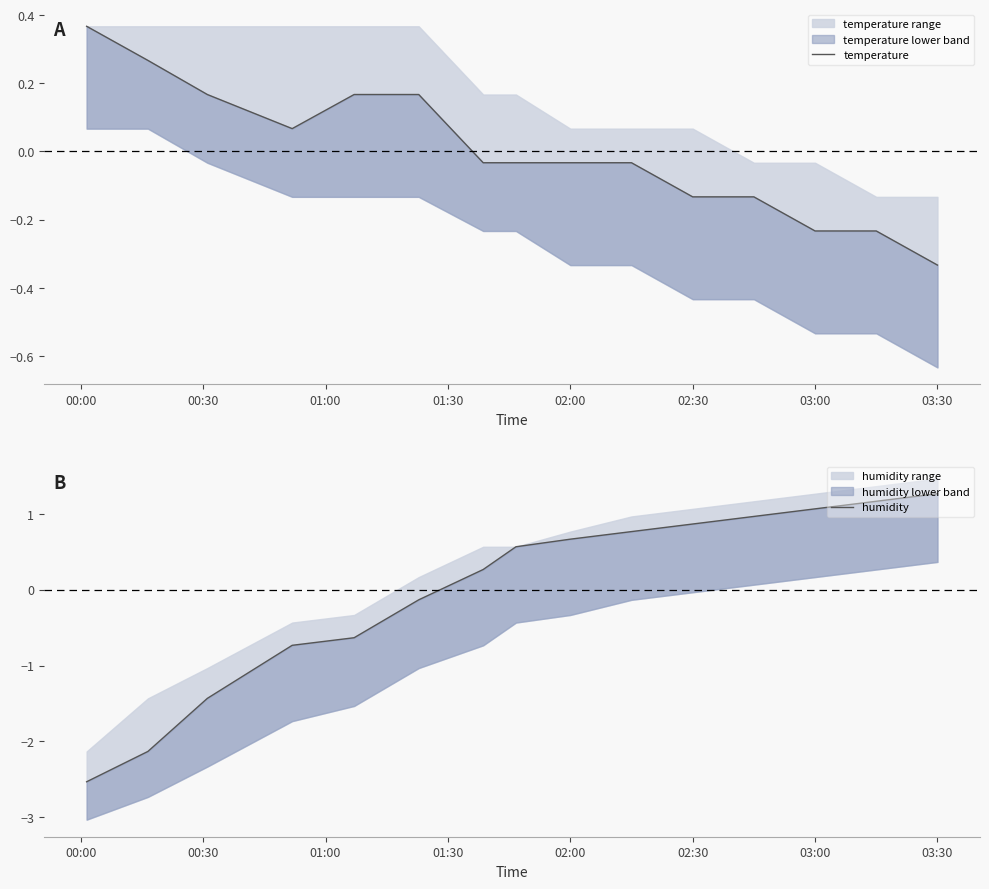

Reading left to right, list all the values displayed in this chart.

temperature: 0.4	0.3	0.2	0.1	0.2	0.2	-0.0	-0.0	-0.0	-0.0	-0.1	-0.1	-0.2	-0.2	-0.3
humidity: -2.5	-2.1	-1.4	-0.7	-0.6	-0.1	0.3	0.6	0.7	0.8	0.9	1.0	1.1	1.2	1.3